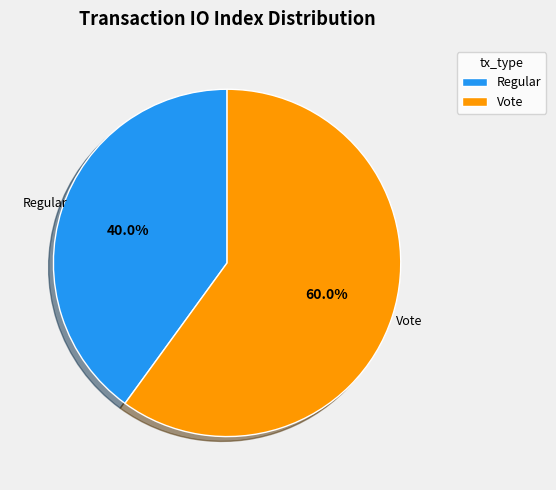

Count the number of slices in the pie.

2